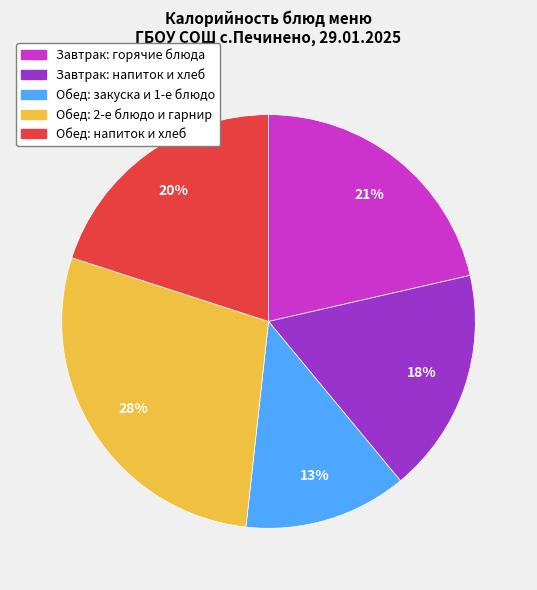

To the nearest percent, what percentage of the pie is Обед: 2-е блюдо и гарнир?

28%